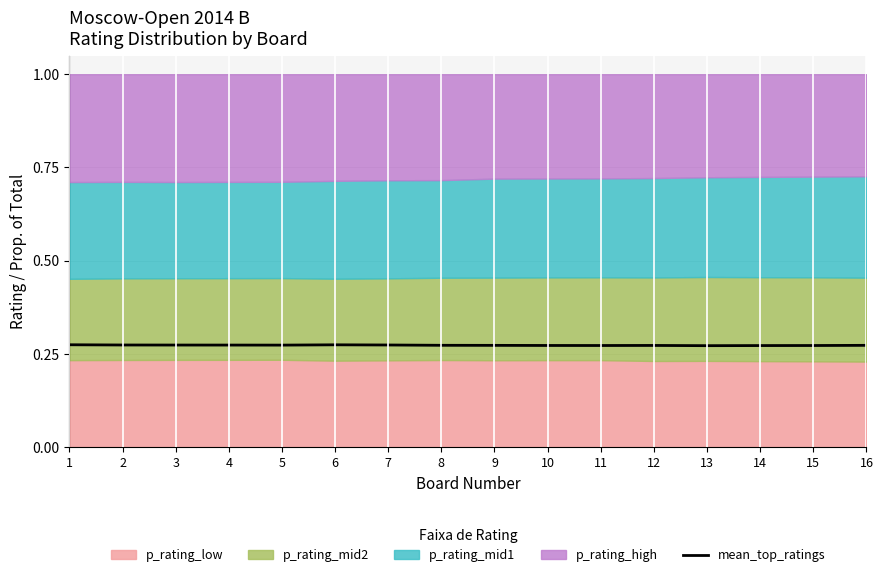

The value at 16 is 0.3. True or false?

True